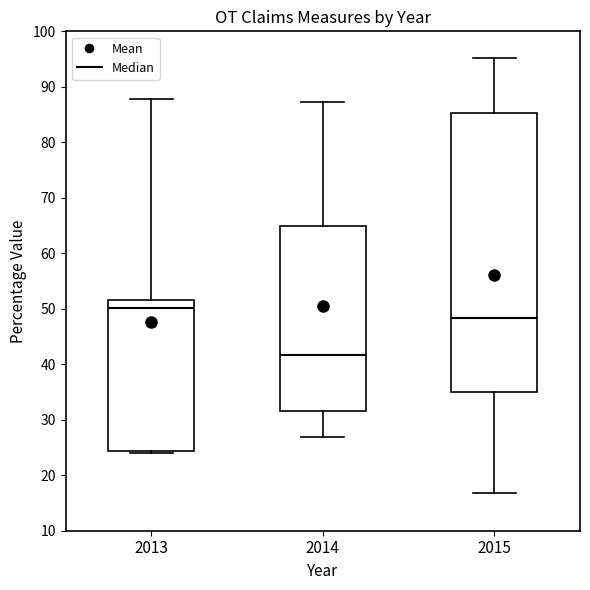

Where is the lower edge of the box at x = 2013 on the y-axis? The values are not printed on the chart, so give them approximately, as read against the axis.

24